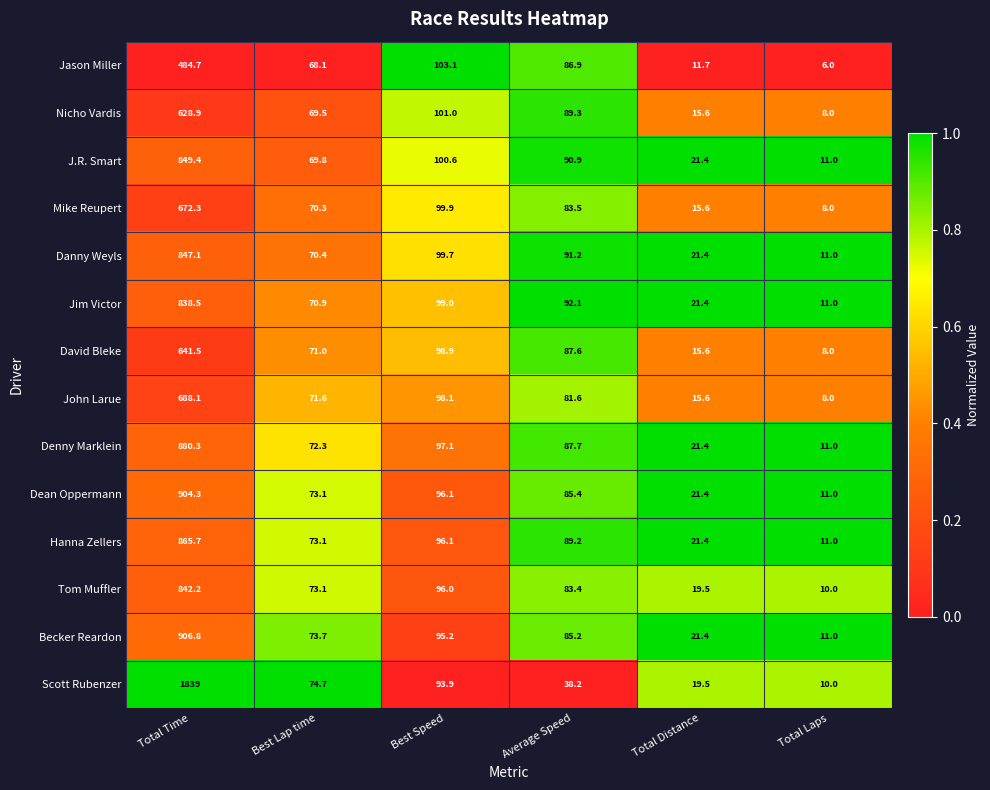

What is the total value across all series at Average Speed?

1172.2